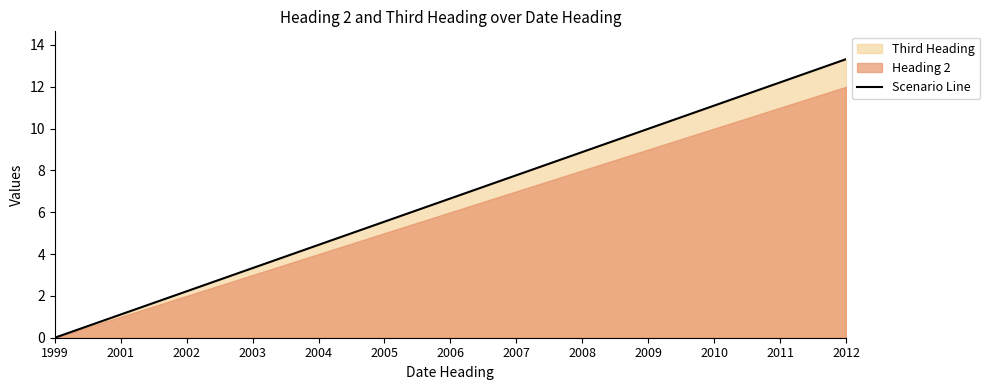

Approximately how many times larger is the value at 2005 compared to 2010?

0.5